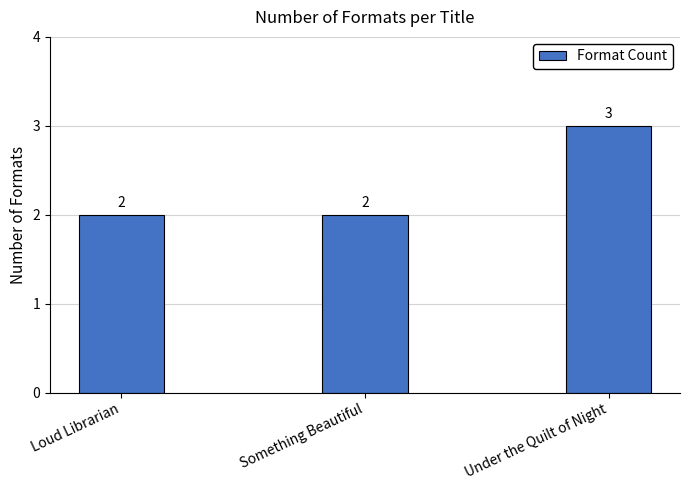

Is it true that the value at Something Beautiful is 3?

False